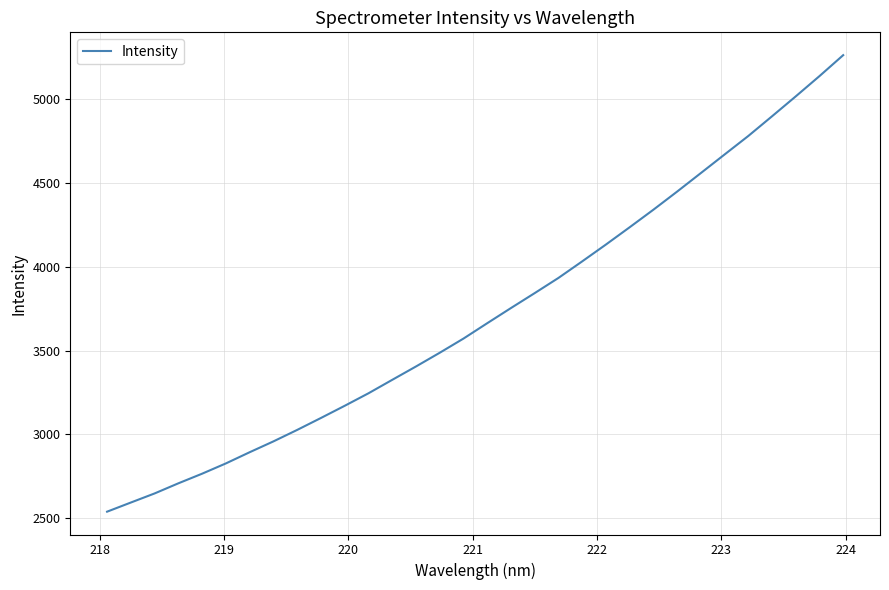

What is the maximum value shown in the chart?

5262.3